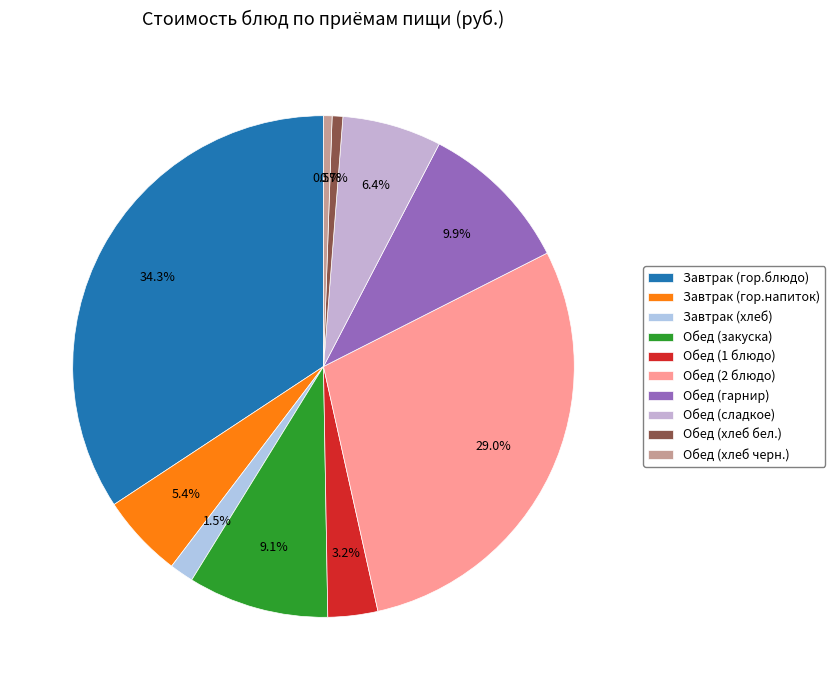

What is the total percentage of Обед (хлеб черн.) and Обед (гарнир)?

10.4%